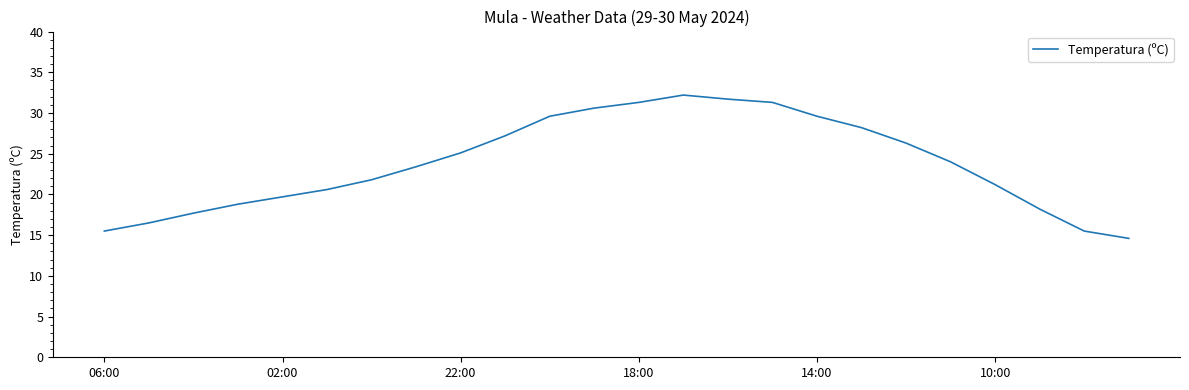

What is the difference between the maximum and minimum values?

17.6